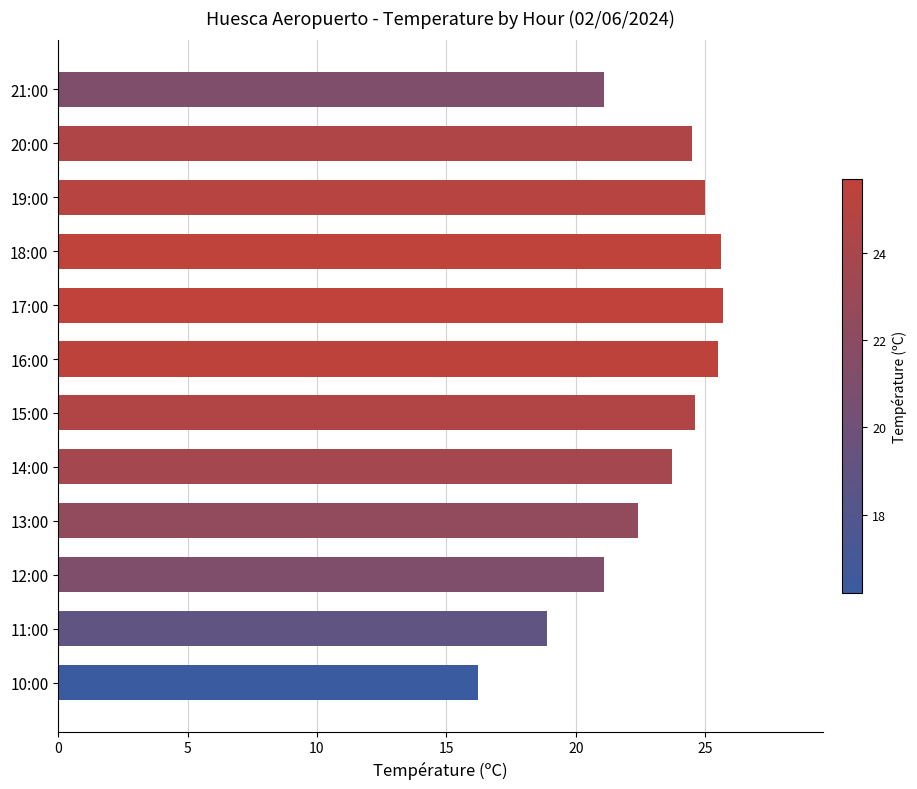

How many distinct data groups are displayed?

1